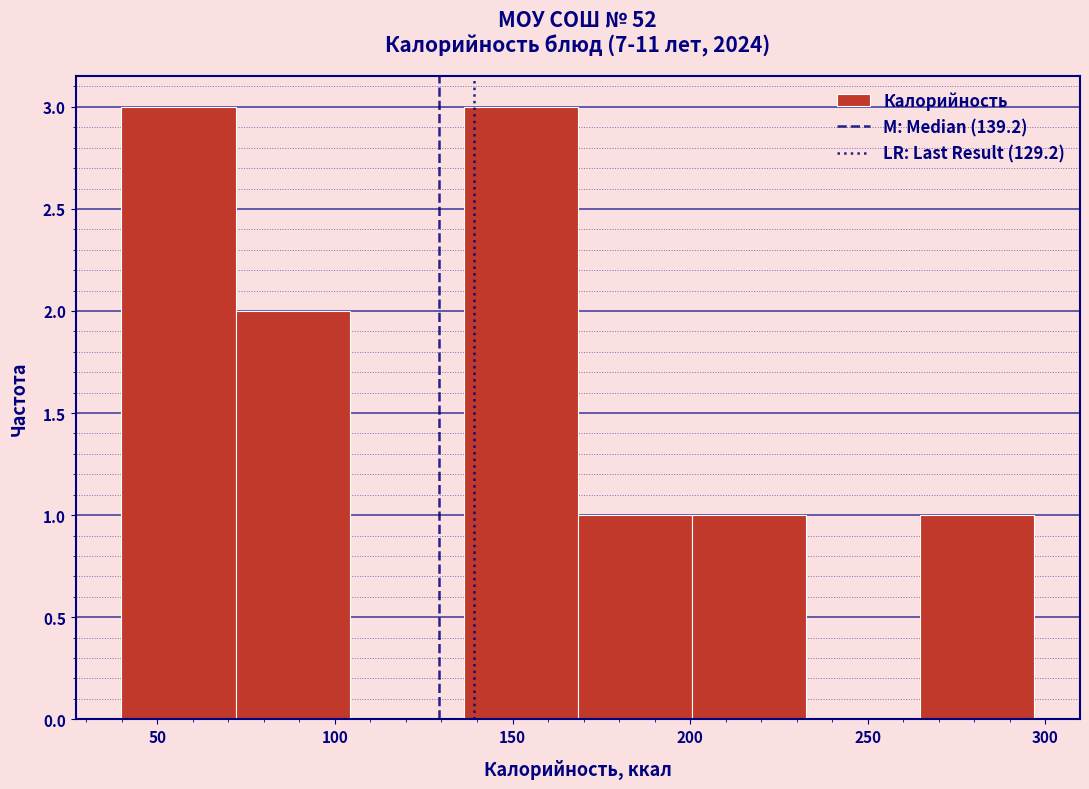

How tall is the bar that spans 200 to 235 on the x-axis? Neither the bar edges nor the heights are printed on the chart, so give them approximately, as read against the axes.

1